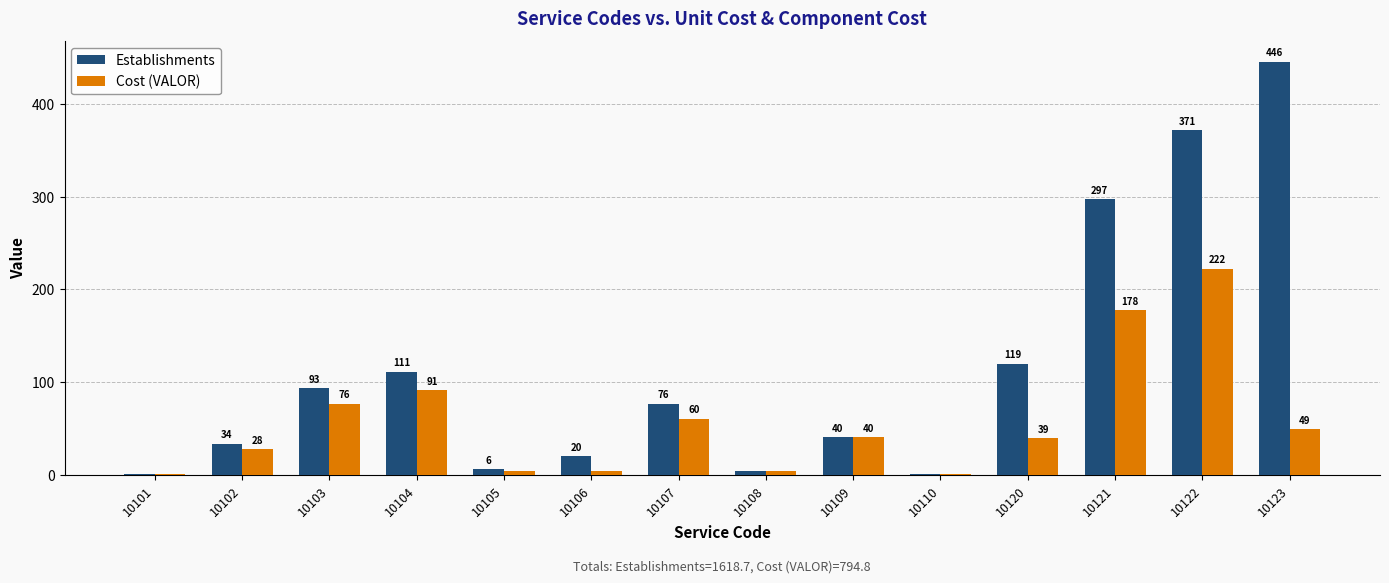

Does the chart contain stacked bars?

No